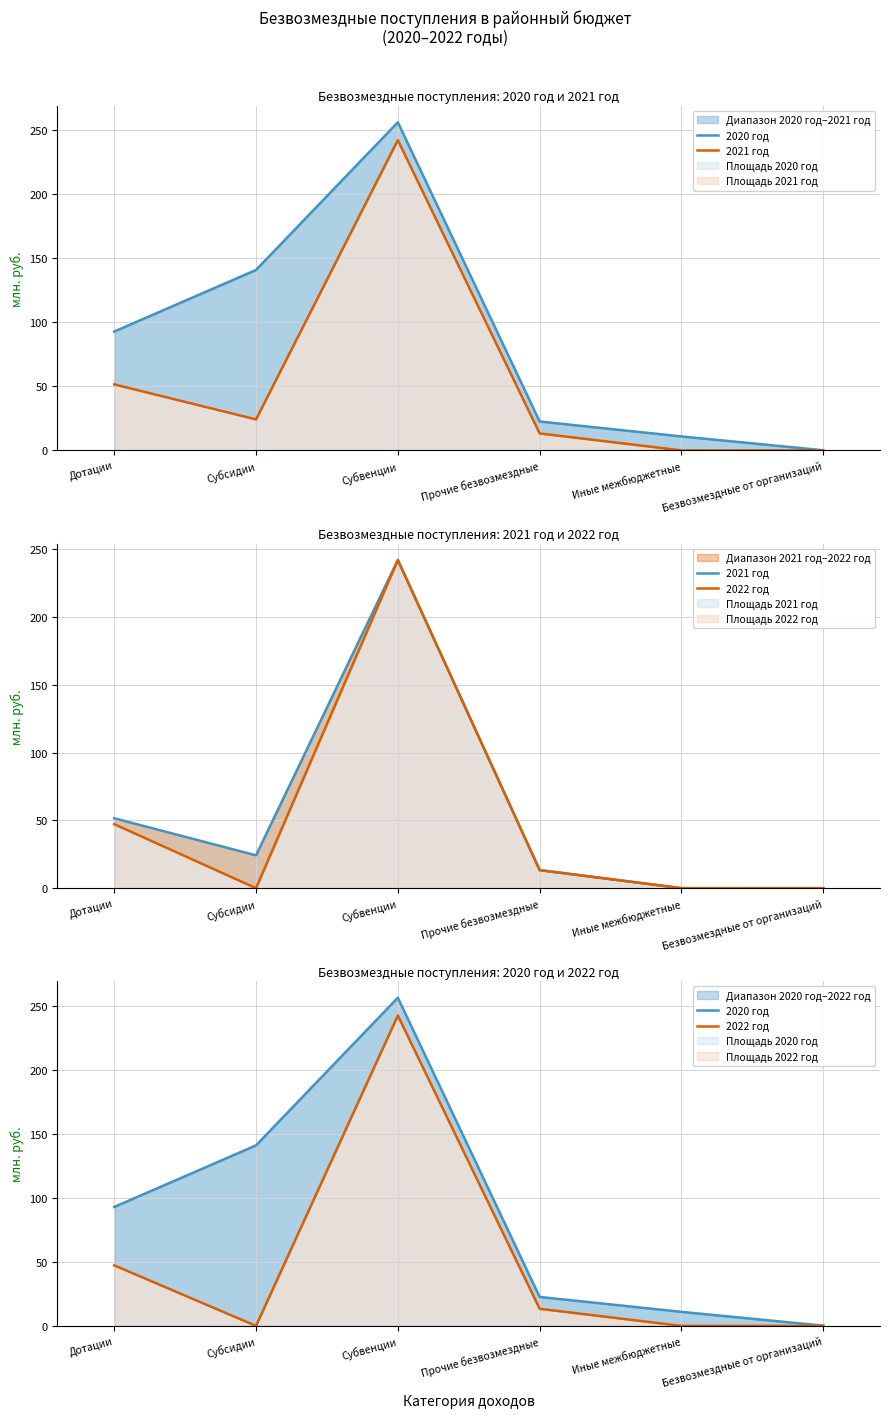

True or false: 2021 год and 2020 год cross at least once.

False